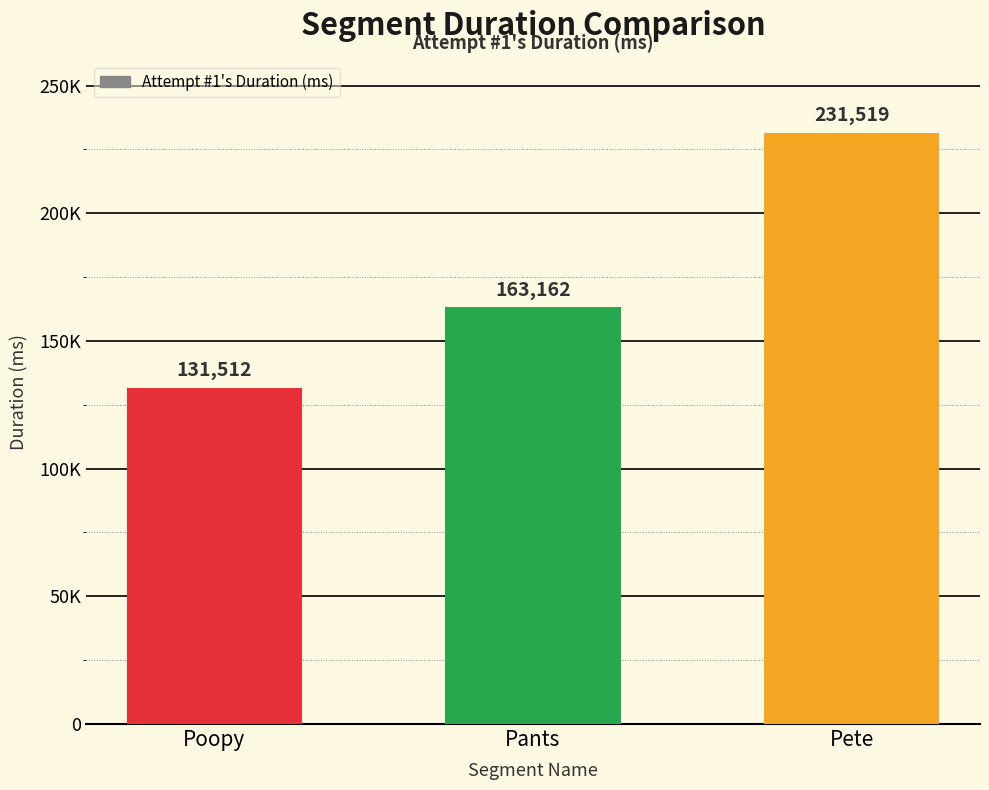

Does the chart contain any negative values?

No